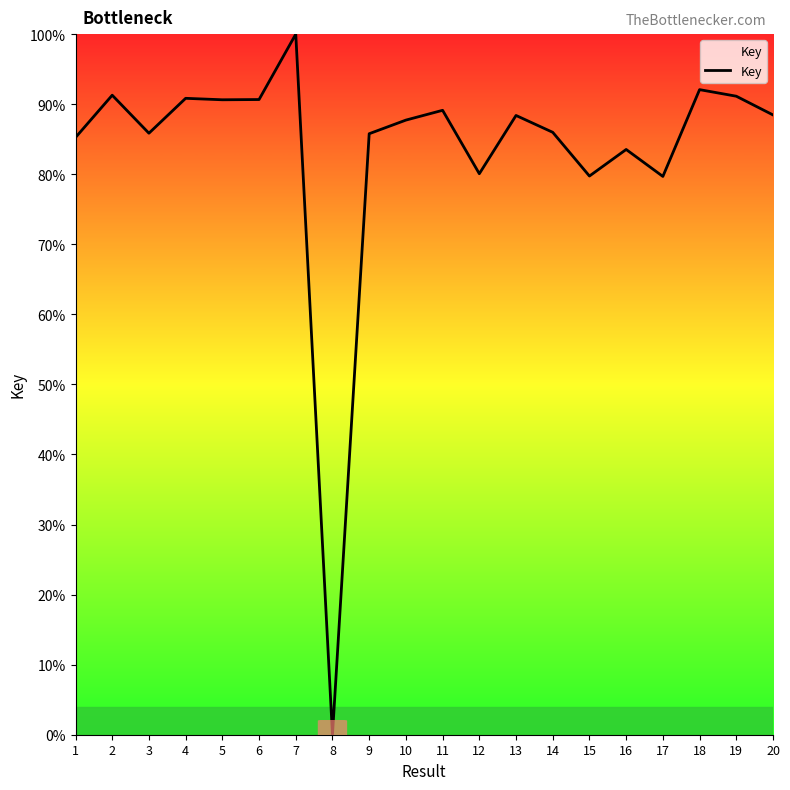

What is the difference between the maximum and minimum values?

100.0